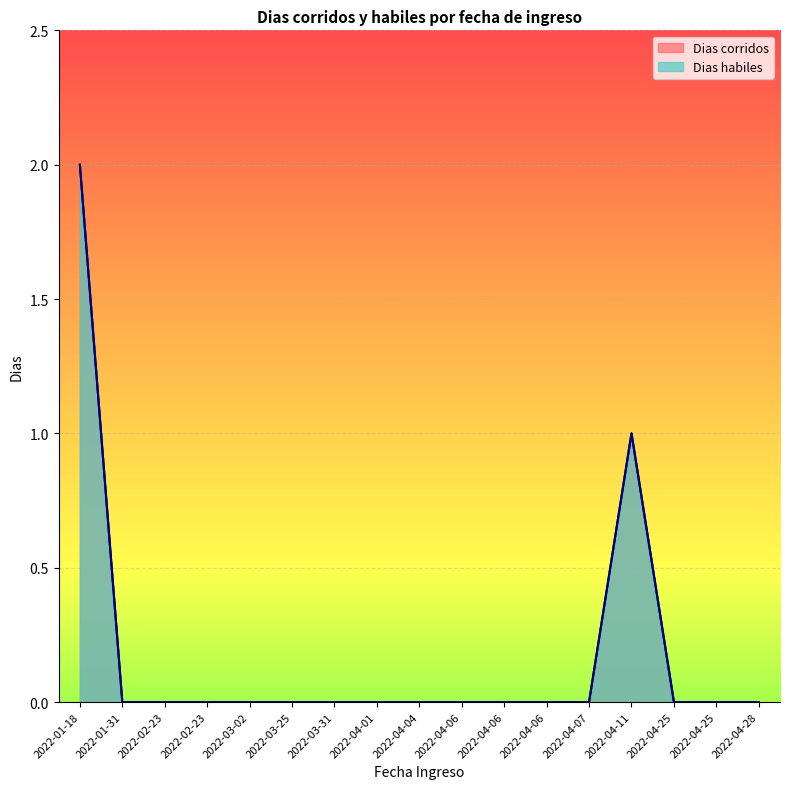

Reading left to right, extract all data points from this chart.

Dias corridos: 2022-01-31=0	2022-02-23=0	2022-02-23=0	2022-03-02=0	2022-03-25=0	2022-03-31=0	2022-04-01=0	2022-04-04=0	2022-04-06=0	2022-04-06=0	2022-04-06=0	2022-04-07=0	2022-04-25=0	2022-04-25=0	2022-04-28=0	2022-01-18=2	2022-04-11=1
Dias habiles: 2022-01-31=0	2022-02-23=0	2022-02-23=0	2022-03-02=0	2022-03-25=0	2022-03-31=0	2022-04-01=0	2022-04-04=0	2022-04-06=0	2022-04-06=0	2022-04-06=0	2022-04-07=0	2022-04-25=0	2022-04-25=0	2022-04-28=0	2022-01-18=2	2022-04-11=1